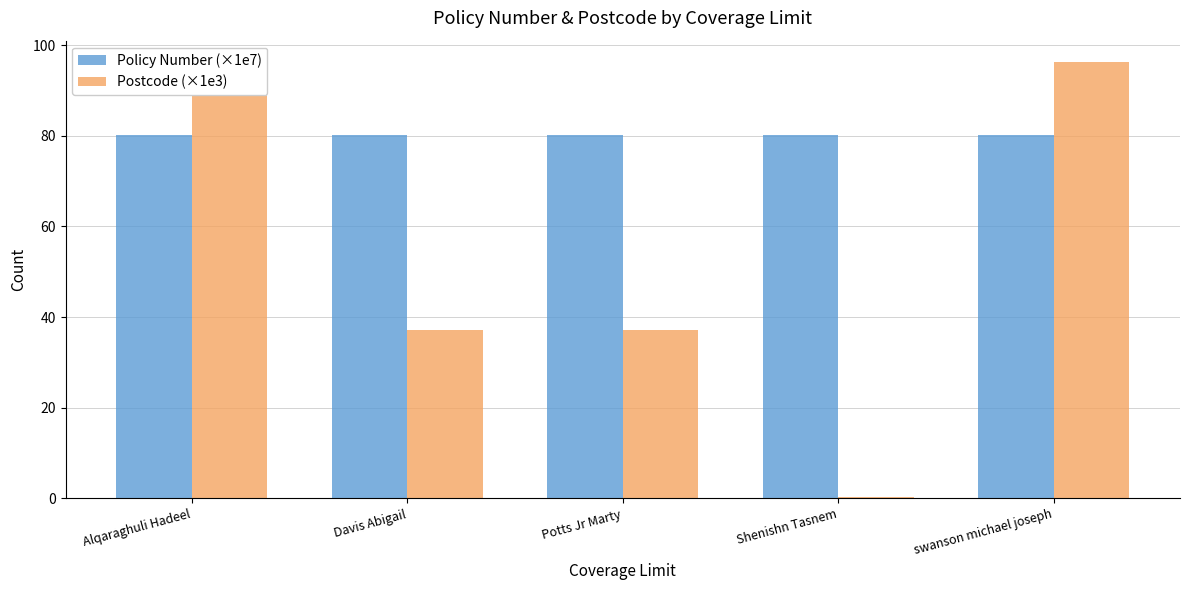

Is the value of Policy Number (×1e7) at Potts Jr Marty greater than the value of Postcode (×1e3) at Potts Jr Marty?

Yes